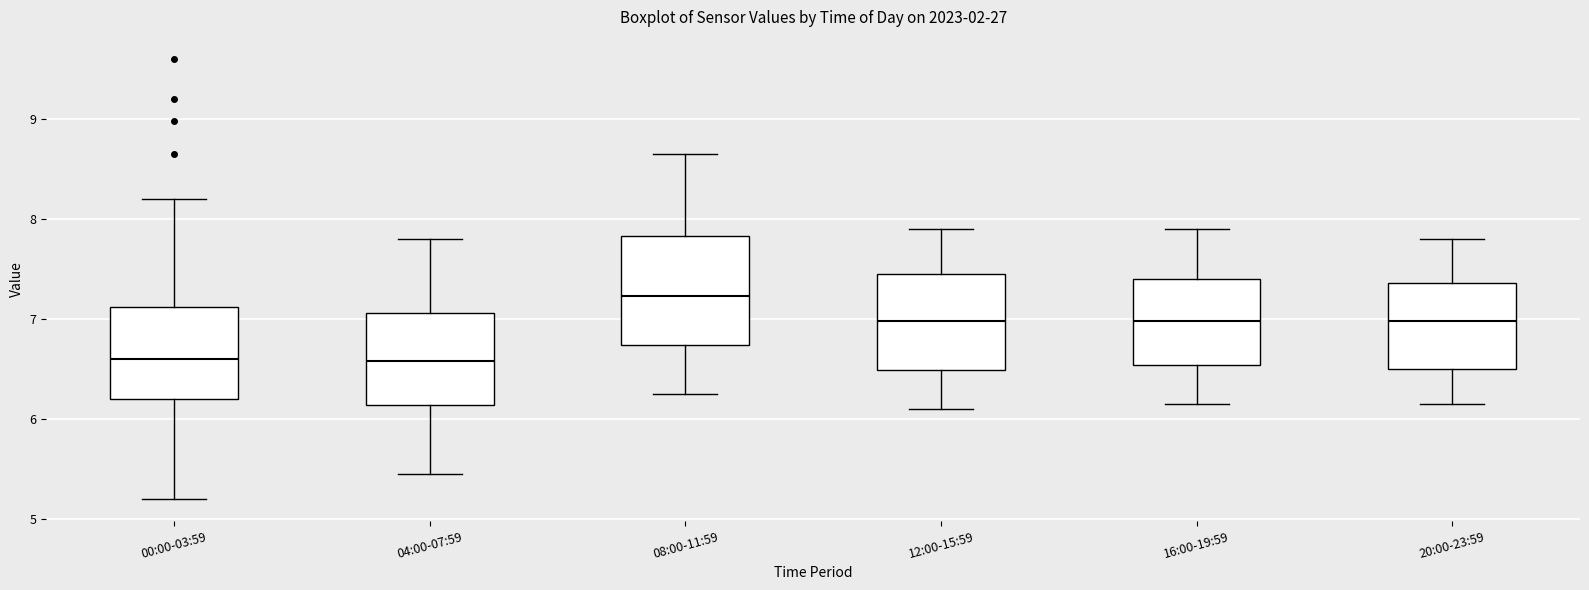

Reading left to right, read every box against the y-axis: the position of its median line, the range the box covers, and the ends of its whiskers. The values are not printed on the chart, so give them approximately, as read against the axis.

00:00-03:59: median 6.6, box 6.2 to 7.1, whiskers 5.2 to 8.2
04:00-07:59: median 6.6, box 6.1 to 7.1, whiskers 5.5 to 7.8
08:00-11:59: median 7.2, box 6.7 to 7.8, whiskers 6.3 to 8.7
12:00-15:59: median 7.0, box 6.5 to 7.5, whiskers 6.1 to 7.9
16:00-19:59: median 7.0, box 6.5 to 7.4, whiskers 6.2 to 7.9
20:00-23:59: median 7.0, box 6.5 to 7.4, whiskers 6.2 to 7.8